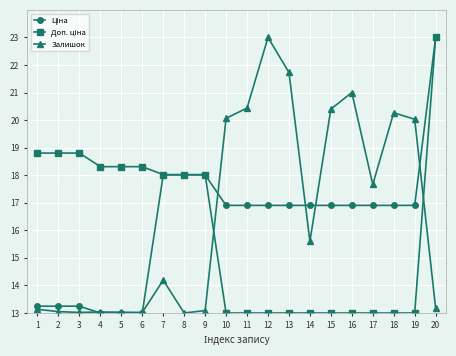

Is it true that Залишок equals 13.0 at 6?

True